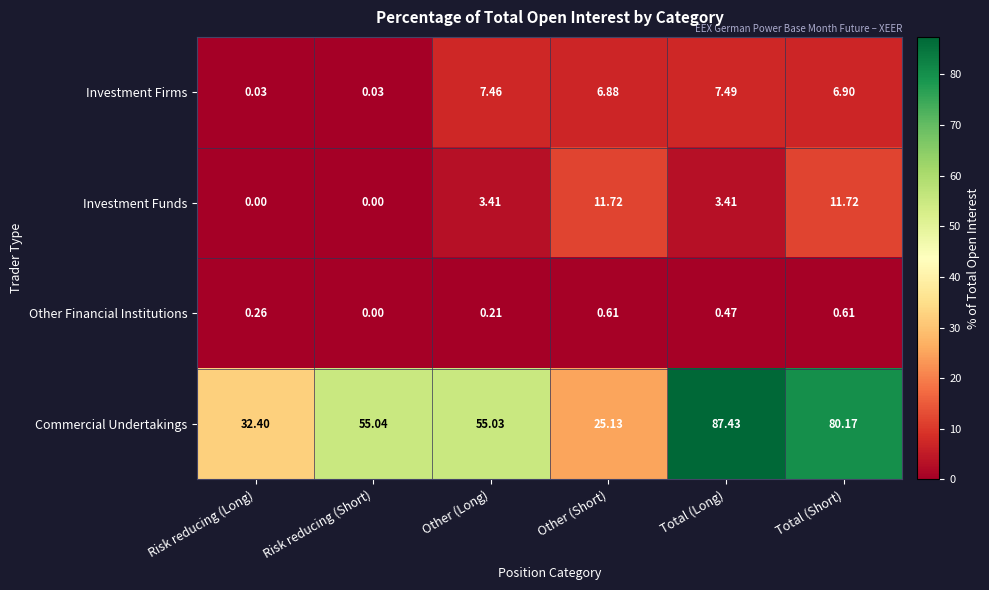

Between Other (Long) and Total (Short), which series saw the biggest shift?

Commercial Undertakings